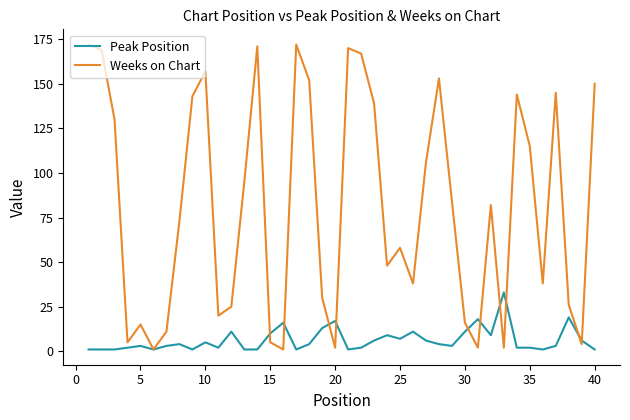

List the series in order of their overall mean, highest first.

Weeks on Chart, Peak Position